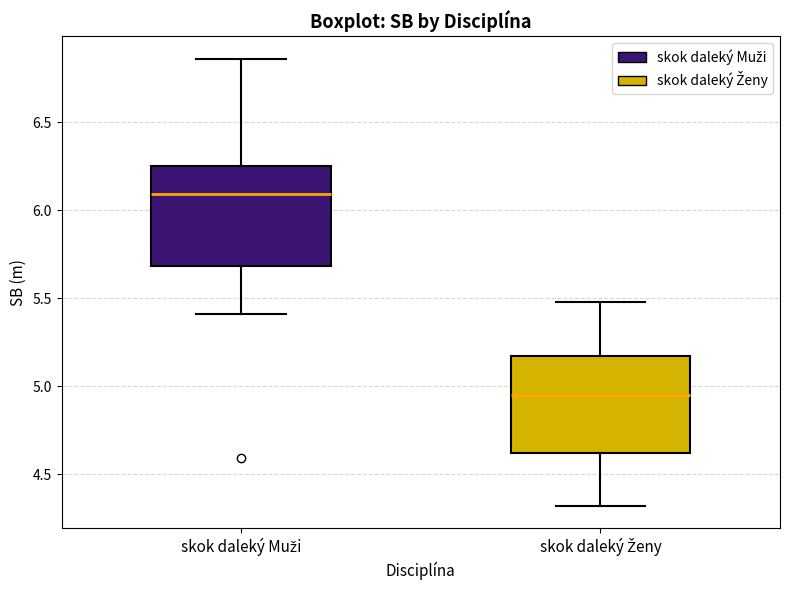

Reading left to right, read every box against the y-axis: the position of its median line, the range the box covers, and the ends of its whiskers. The values are not printed on the chart, so give them approximately, as read against the axis.

skok daleký Muži: median 6.10, box 5.70 to 6.25, whiskers 5.40 to 6.85
skok daleký Ženy: median 4.95, box 4.60 to 5.15, whiskers 4.30 to 5.50